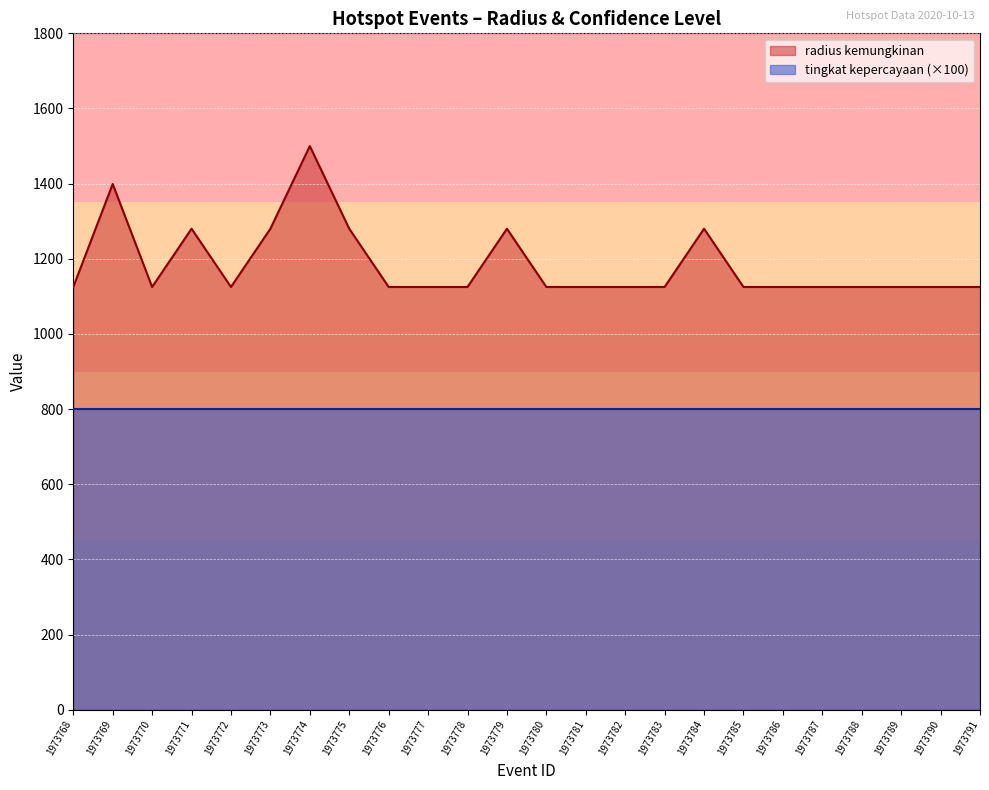

Is it true that the value at 1973783 is 704?

False